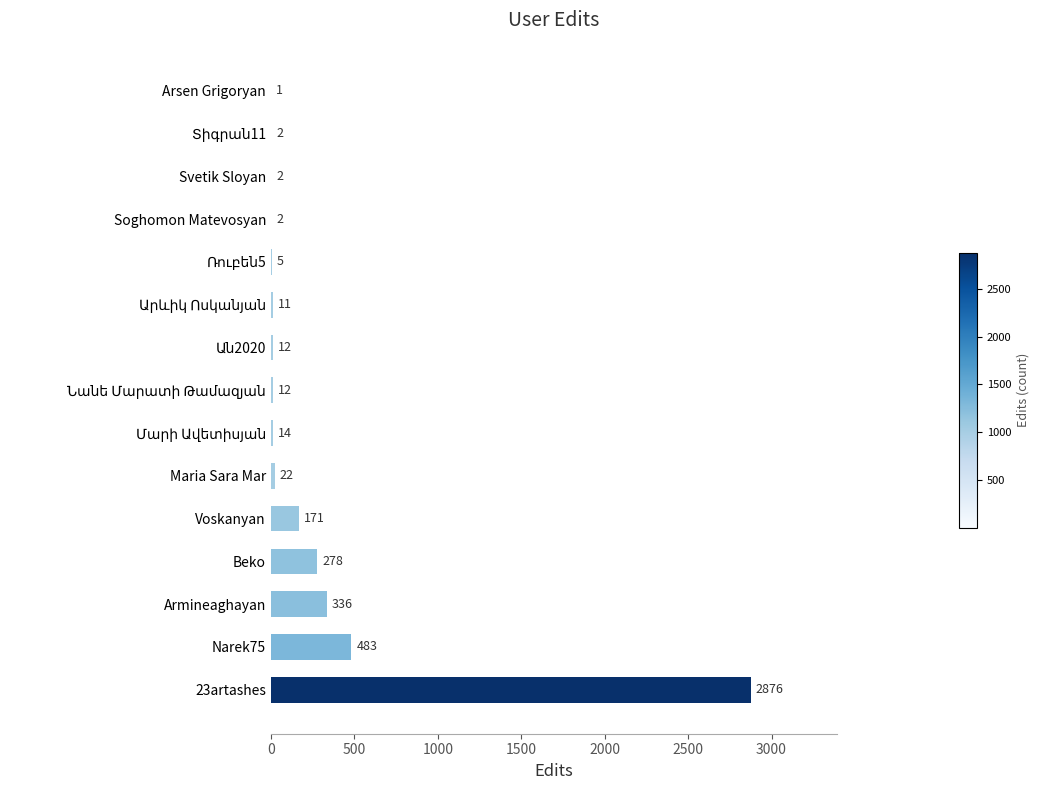

What is the sum of all values?

4227